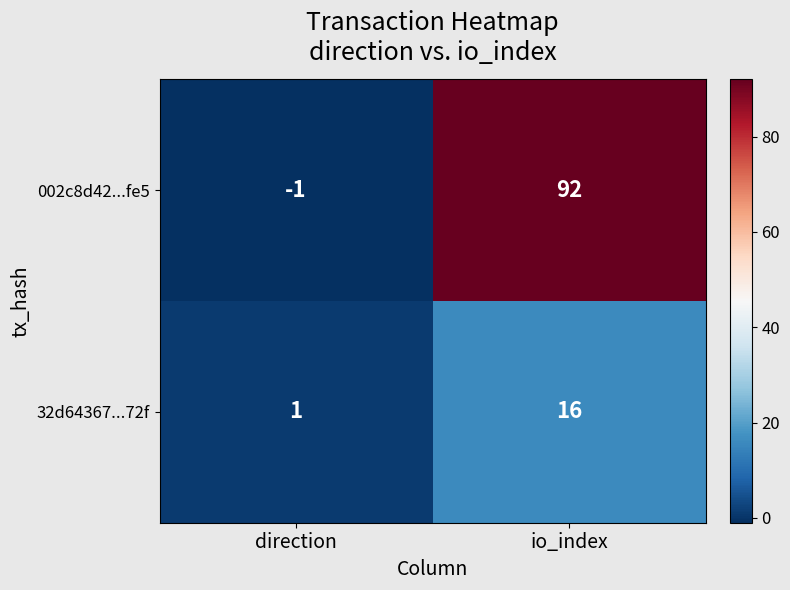

At which category does the chart reach its peak across all series?

io_index